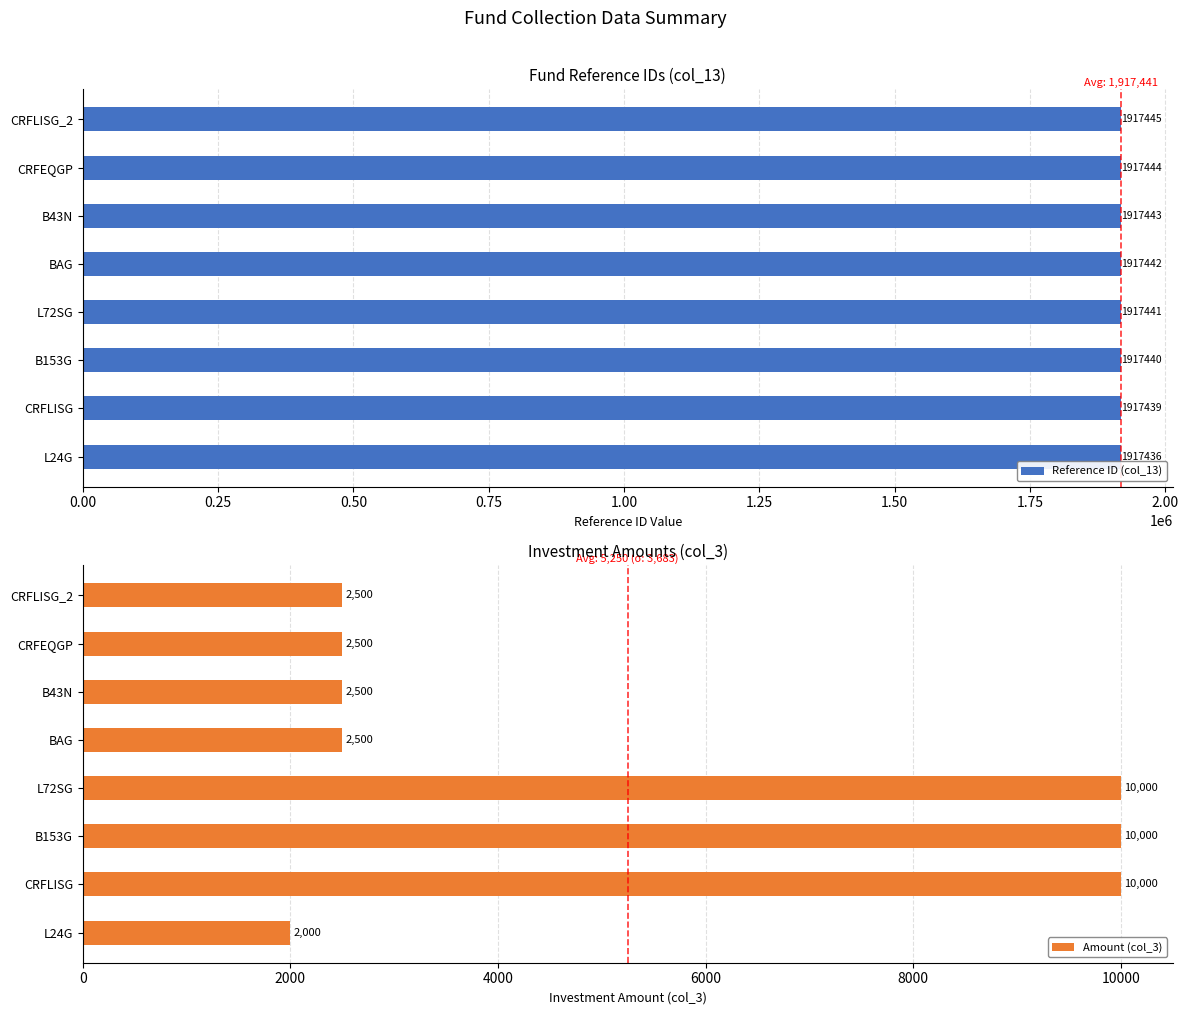

What is the minimum value shown in the chart?

2000